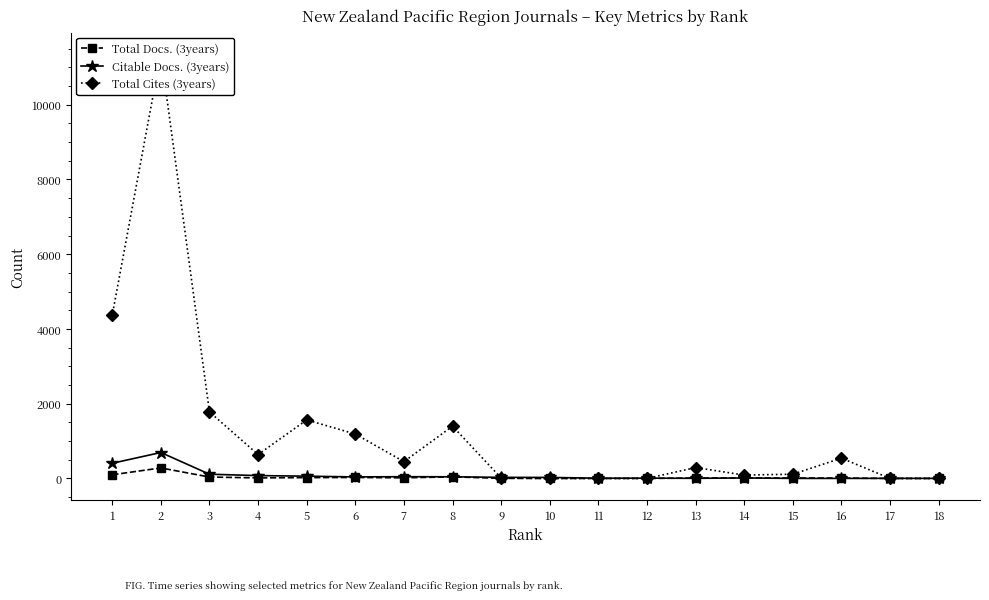

How many lines are shown in the chart?

3